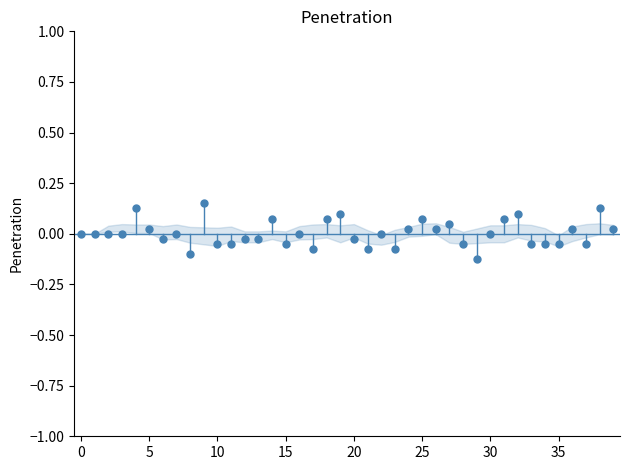

What is the range of Y values (max minus min)?

0.3